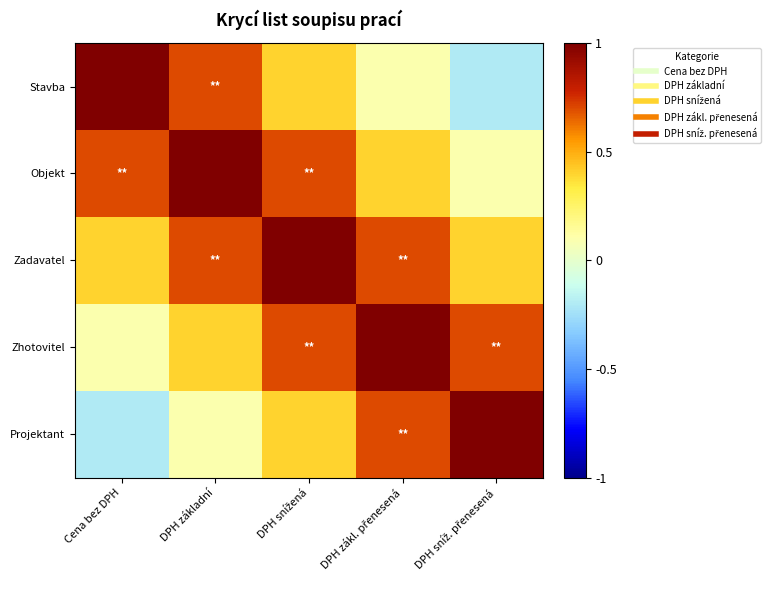

Reading right to left, extract all data points from this chart.

Stavba: DPH sníž. přenesená=-0.2	DPH zákl. přenesená=0.1	DPH snížená=0.4	DPH základní=0.7	Cena bez DPH=1.0
Objekt: DPH sníž. přenesená=0.1	DPH zákl. přenesená=0.4	DPH snížená=0.7	DPH základní=1.0	Cena bez DPH=0.7
Zadavatel: DPH sníž. přenesená=0.4	DPH zákl. přenesená=0.7	DPH snížená=1.0	DPH základní=0.7	Cena bez DPH=0.4
Zhotovitel: DPH sníž. přenesená=0.7	DPH zákl. přenesená=1.0	DPH snížená=0.7	DPH základní=0.4	Cena bez DPH=0.1
Projektant: DPH sníž. přenesená=1.0	DPH zákl. přenesená=0.7	DPH snížená=0.4	DPH základní=0.1	Cena bez DPH=-0.2